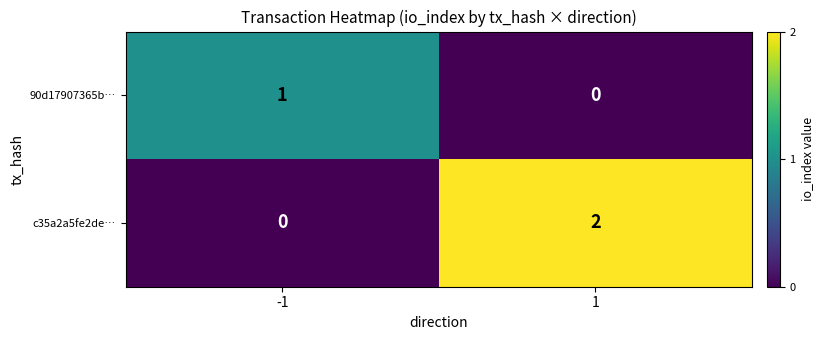

List the series in order of their overall mean, highest first.

c35a2a5fe2de…, 90d17907365b…